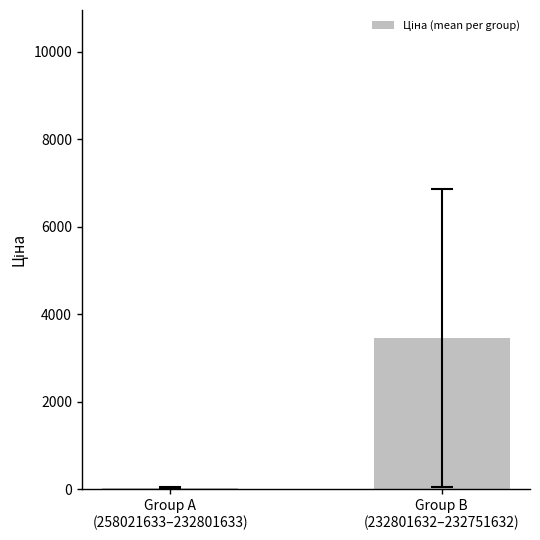

What is the average value?

1747.5